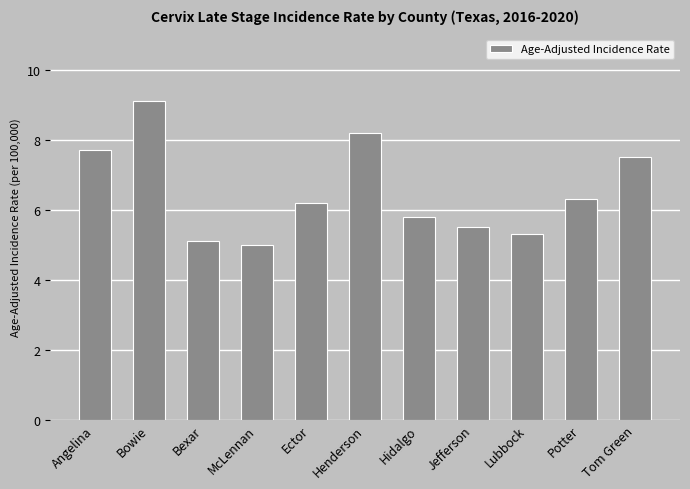

Which has a higher value, Angelina or Ector?

Angelina